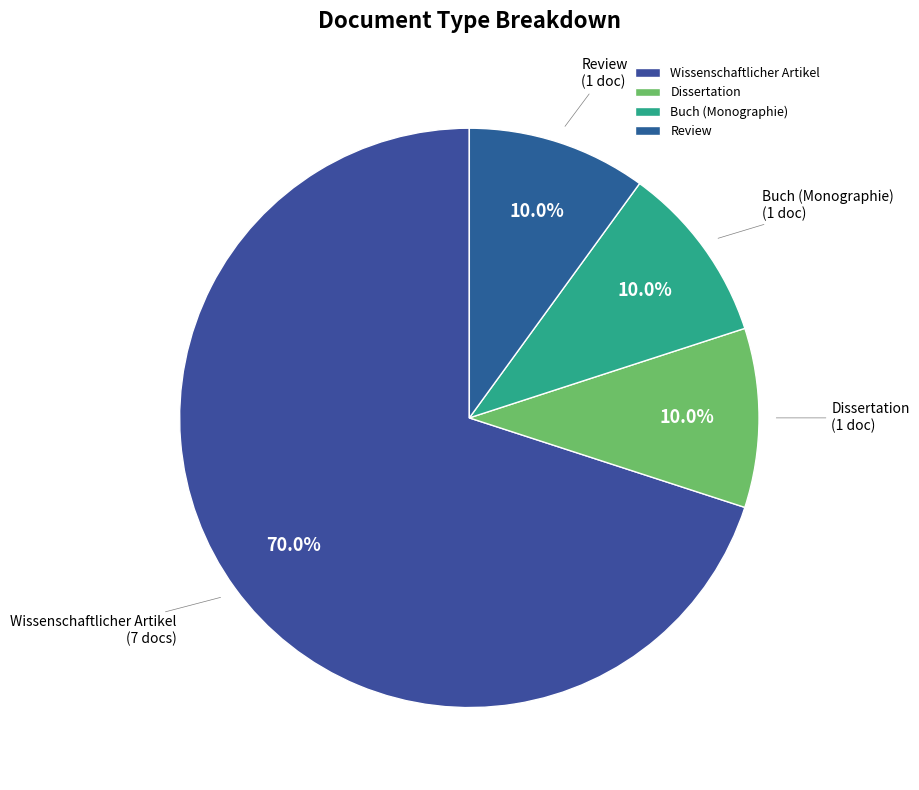

Count the number of slices in the pie.

4